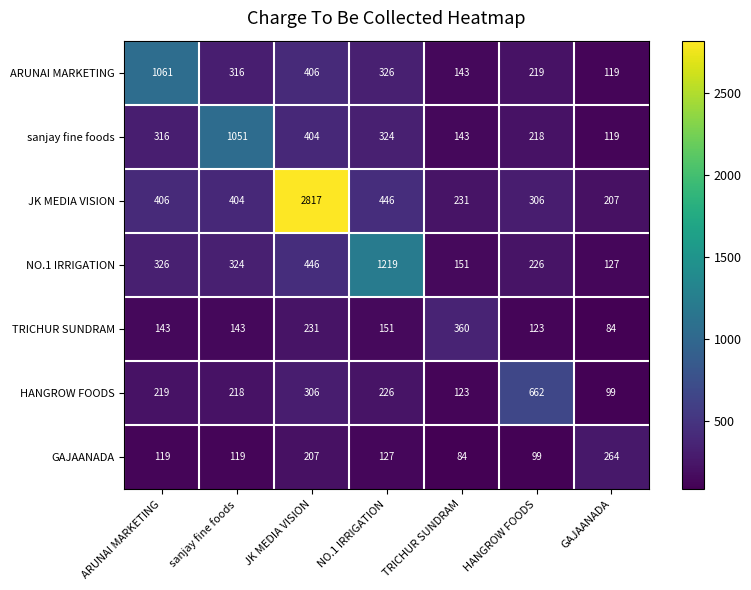

Rank the series at HANGROW FOODS from highest to lowest value.

HANGROW FOODS, JK MEDIA VISION, NO.1 IRRIGATION, ARUNAI MARKETING, sanjay fine foods, TRICHUR SUNDRAM, GAJAANADA